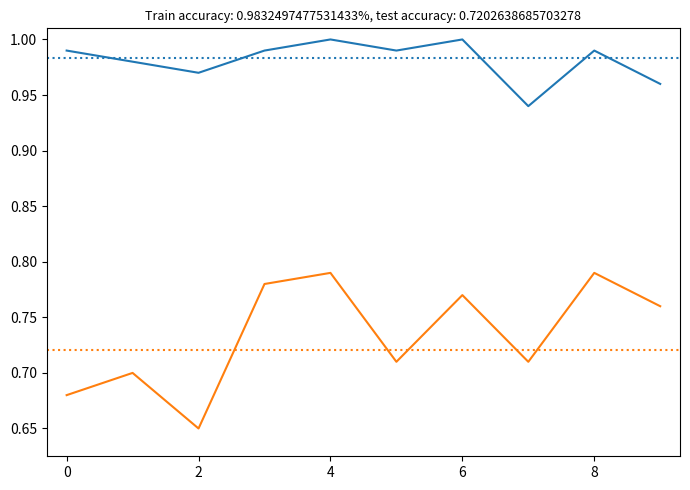

What is the maximum value shown in the chart?

1.0